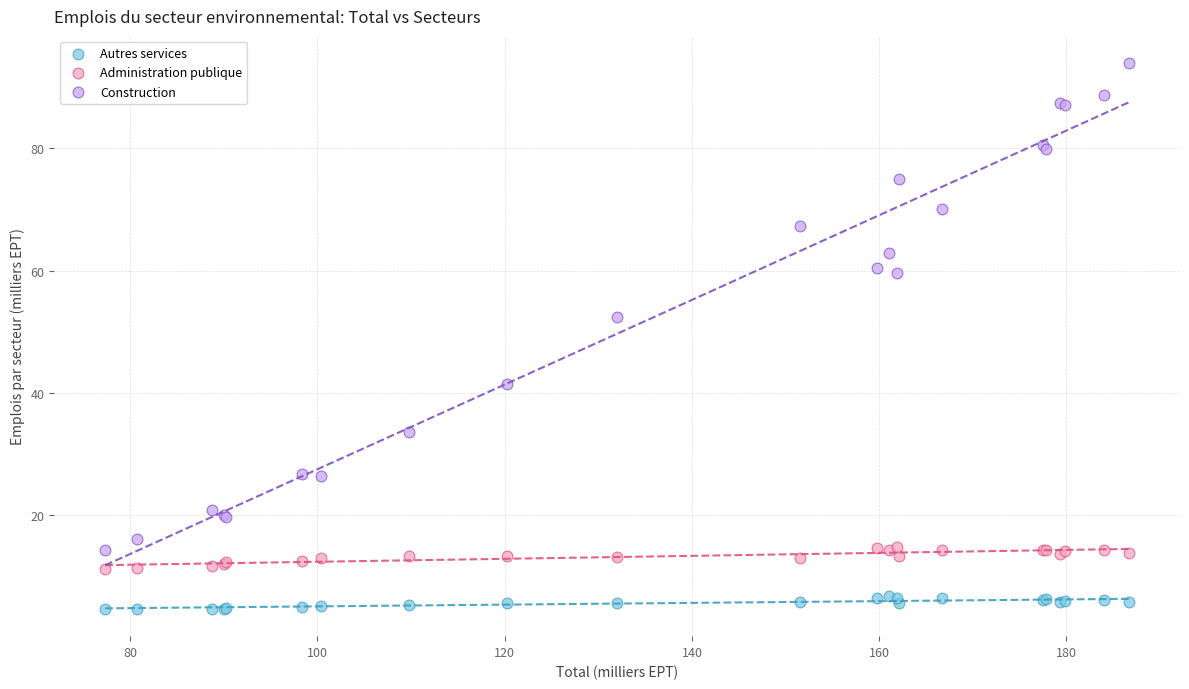

Which series reaches the minimum Y coordinate?

Autres services